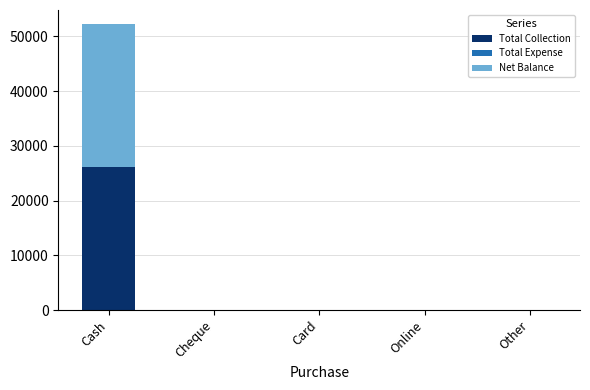

What is the sum of the Total Collection values at Online and Cash?

26097